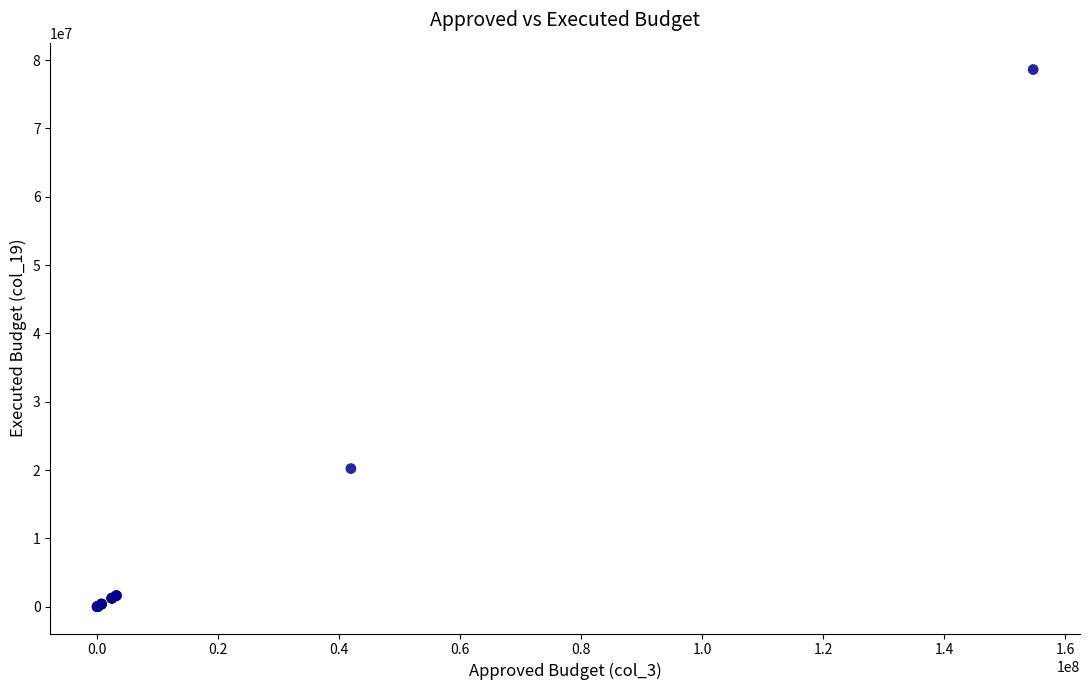

What Y value in the scatter plot is closest to 39313878?

20212902.0